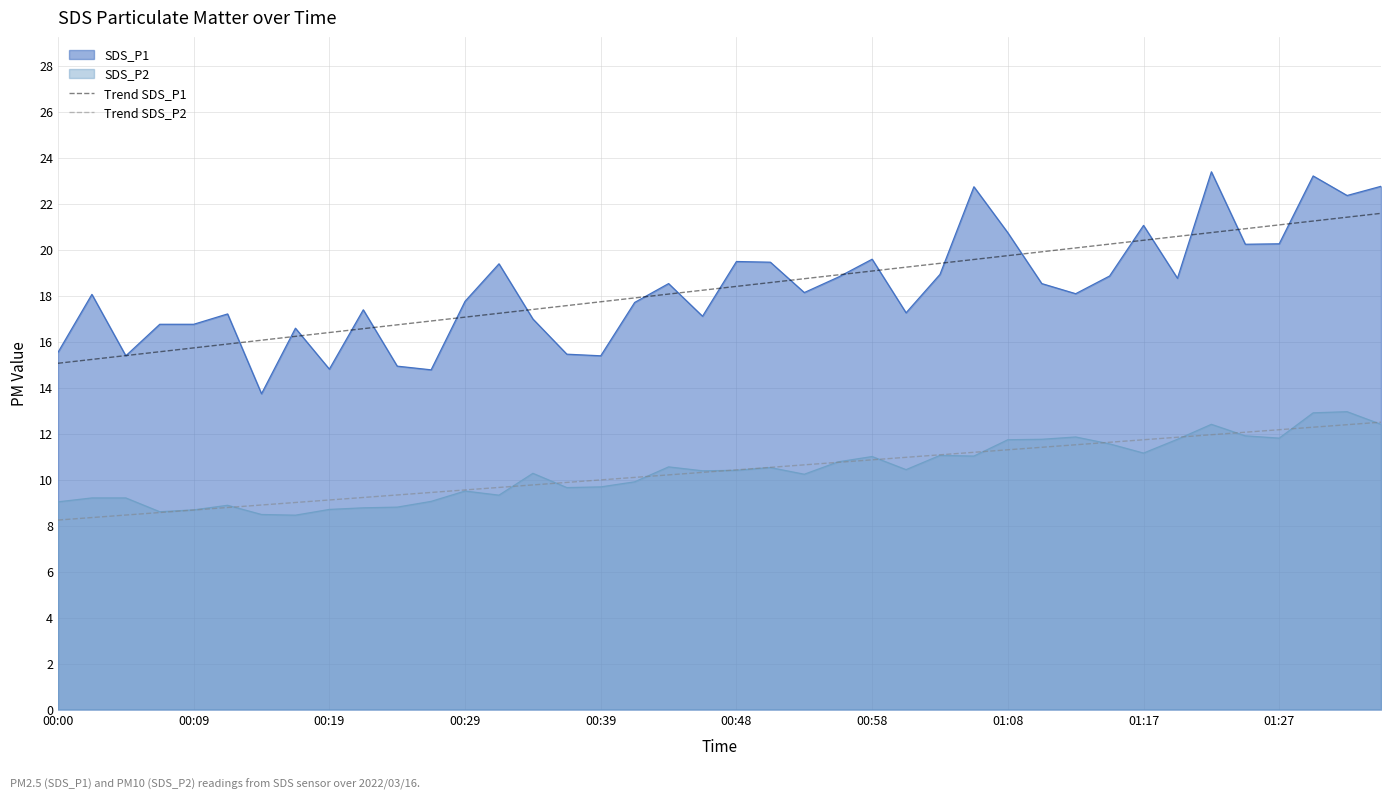

What are all the series names shown in the legend?

SDS_P1, SDS_P2, Trend SDS_P1, Trend SDS_P2